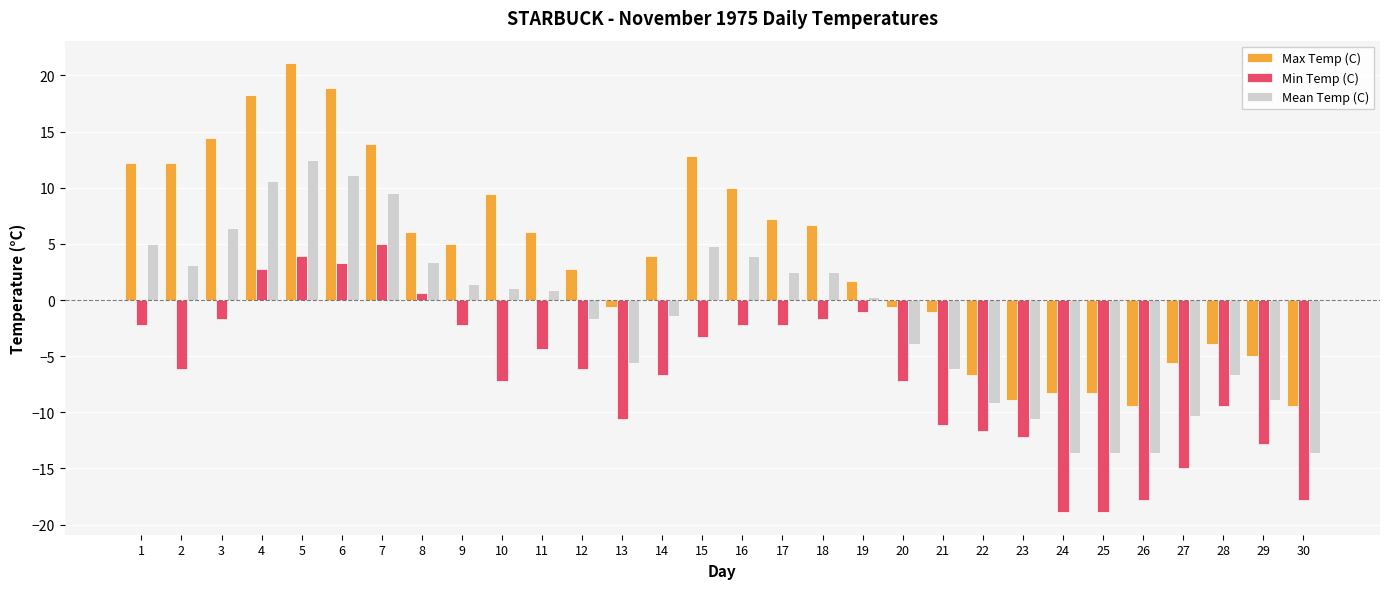

The Mean Temp (C) series shows 18.8 at 4. True or false?

False